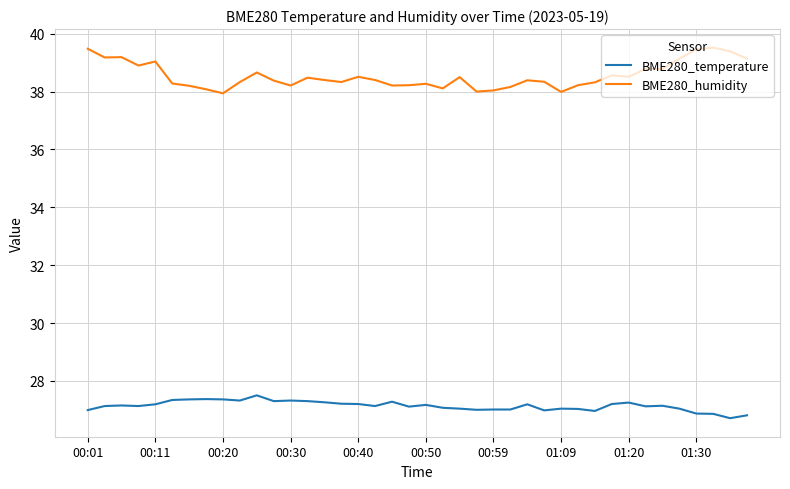

True or false: BME280_humidity and BME280_temperature cross at least once.

False